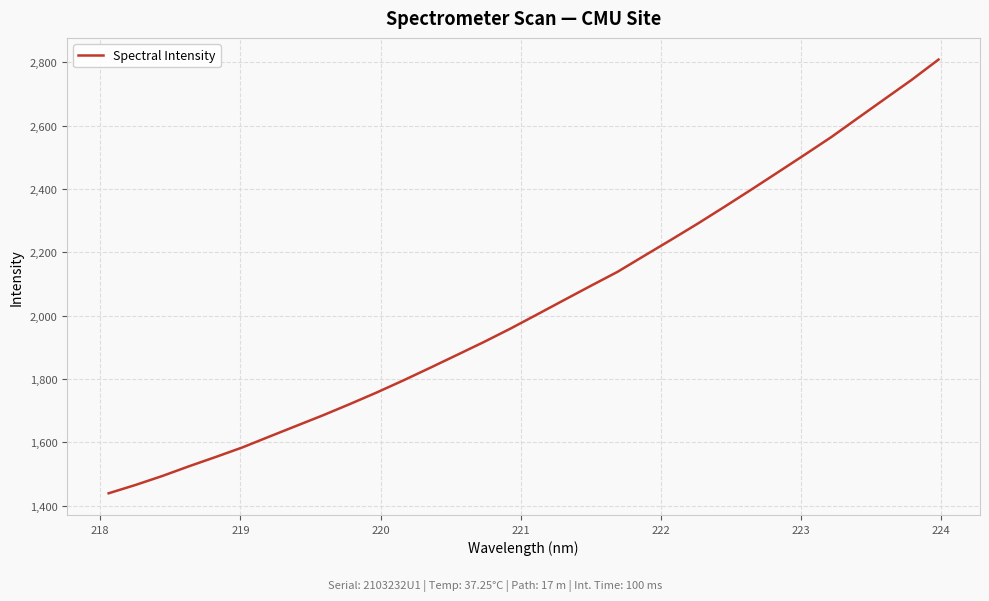

What is the difference between the maximum and minimum values?

1370.1